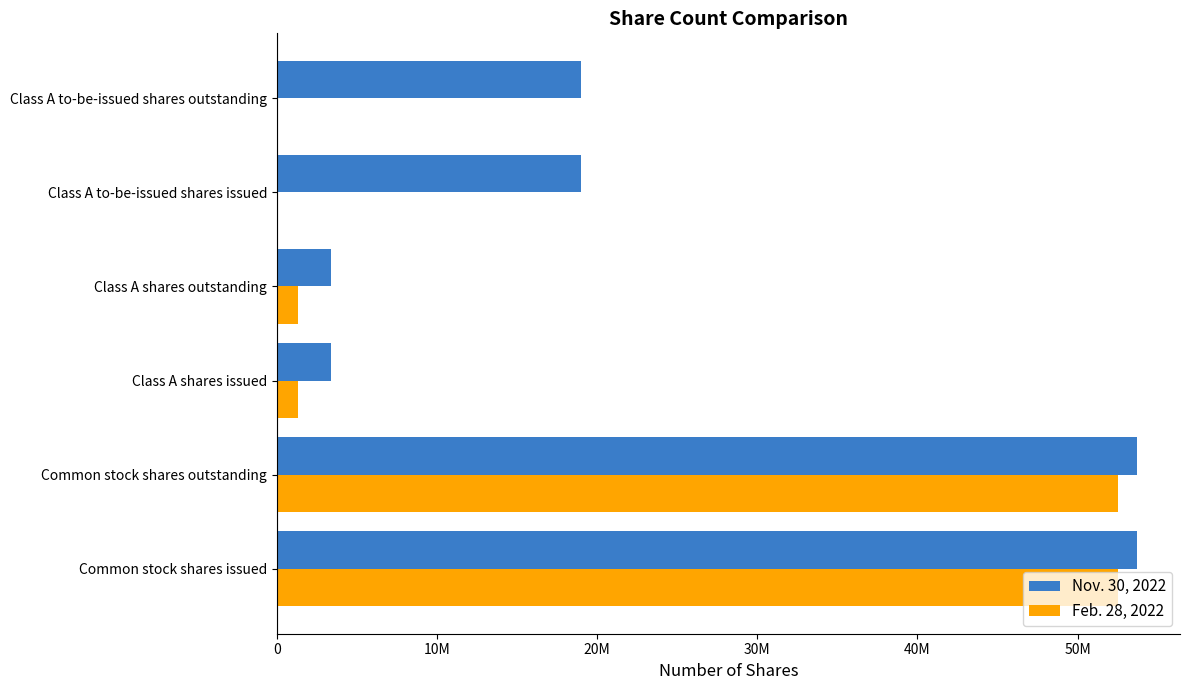

Reading left to right, what are all the values shown in this chart?

Nov. 30, 2022: 53707780	53707780	3403925	3403925	19019000	19019000
Feb. 28, 2022: 52539162	52539162	1355425	1355425	0	0